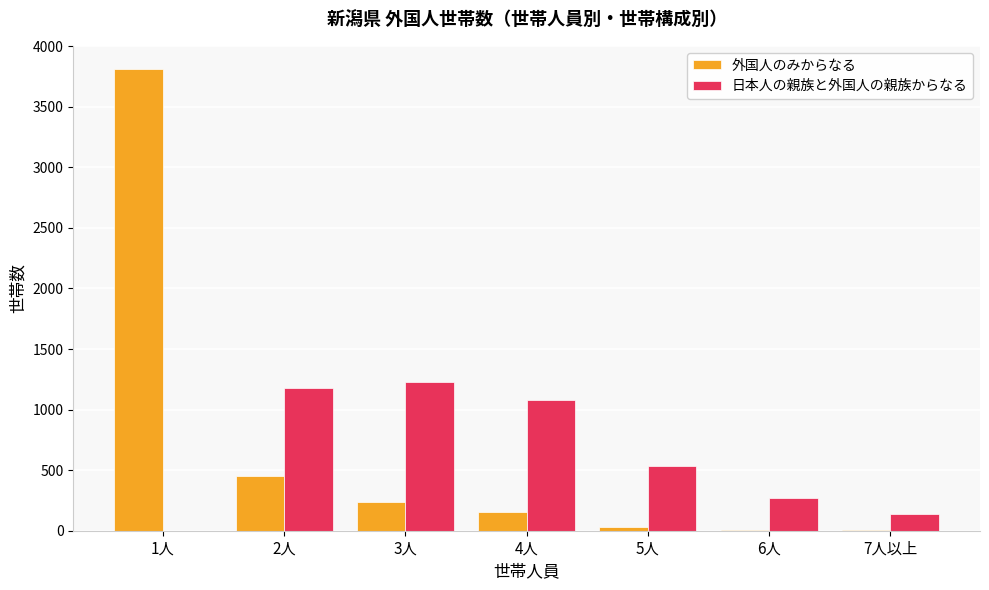

Are the bars grouped side by side (vs. stacked)?

Yes